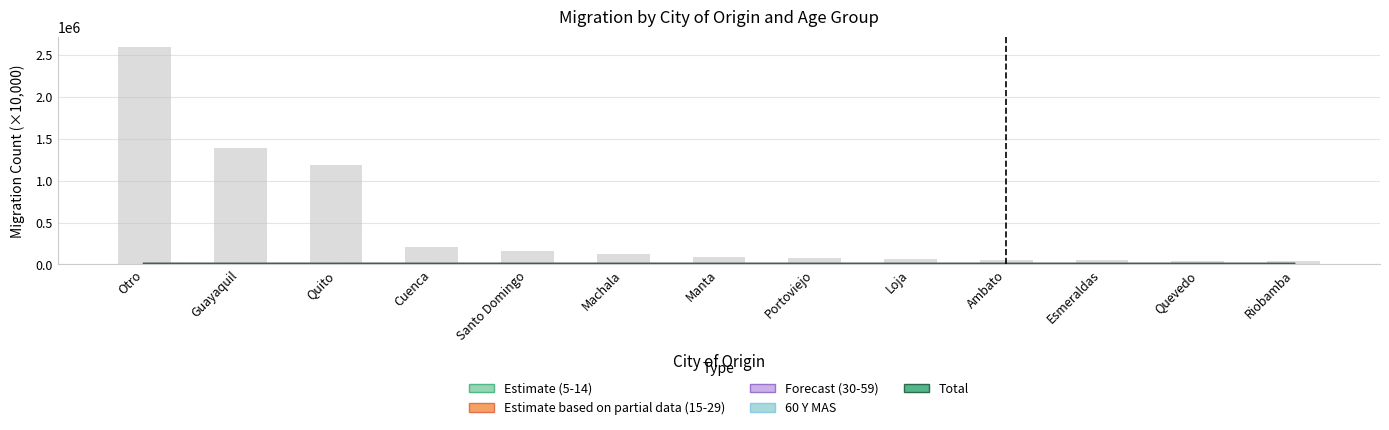

At which label does Estimate based on partial data (15-29) first exceed 4?

Otro